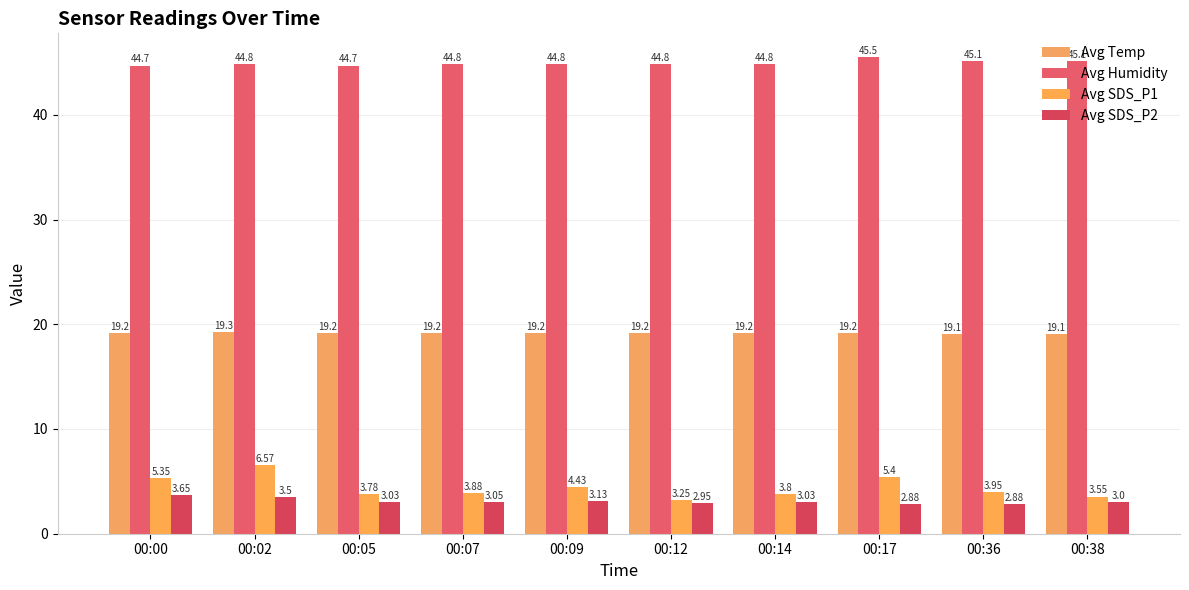

What is the sum of all Avg Temp values?

191.9